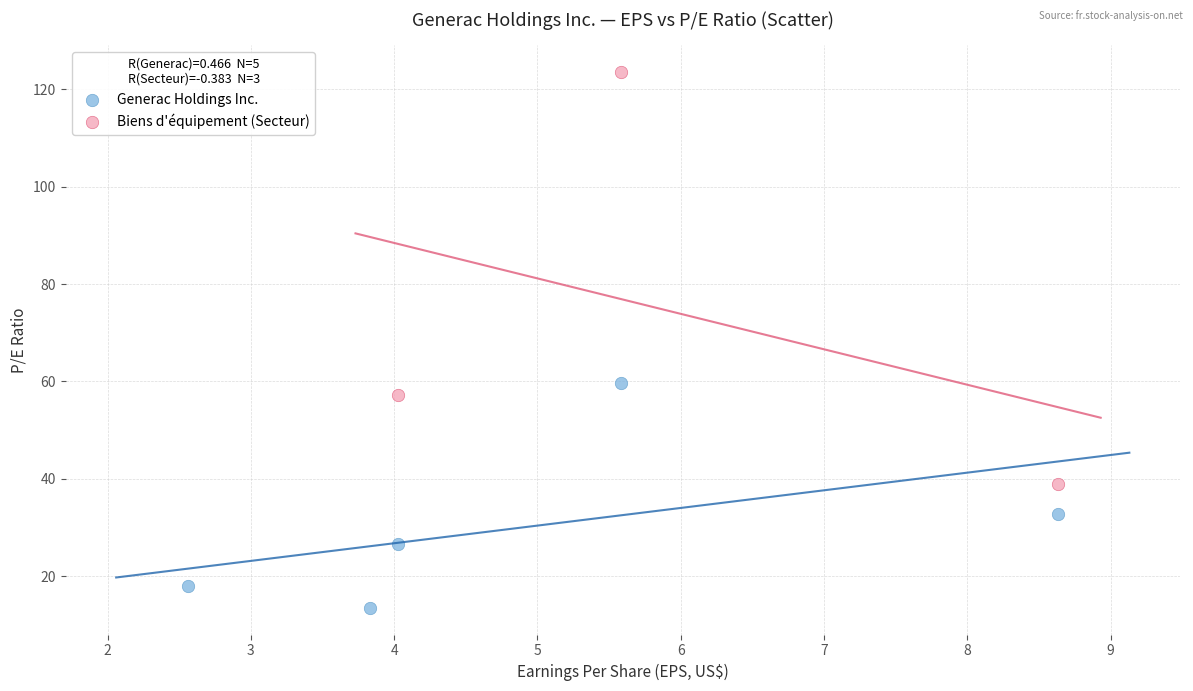

Which series reaches the maximum Y coordinate?

Biens d'équipement (Secteur)